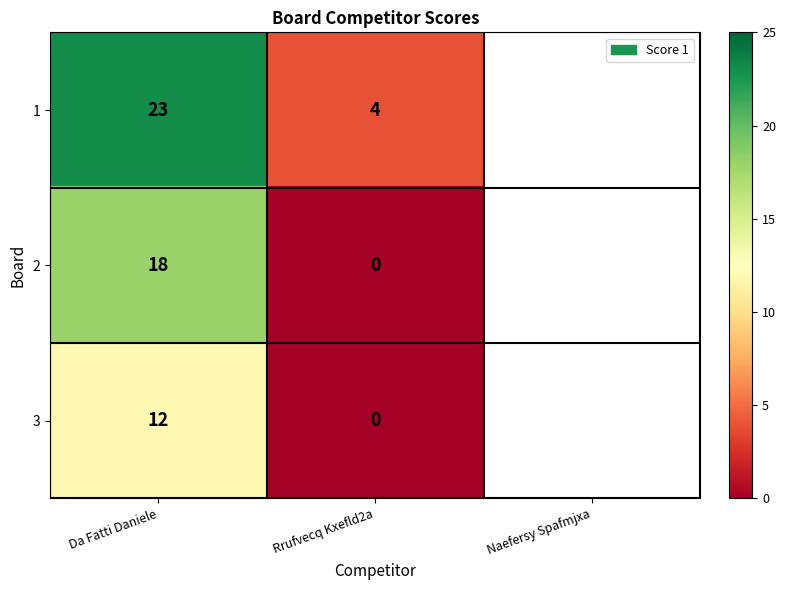

How many data points does each series have?

2